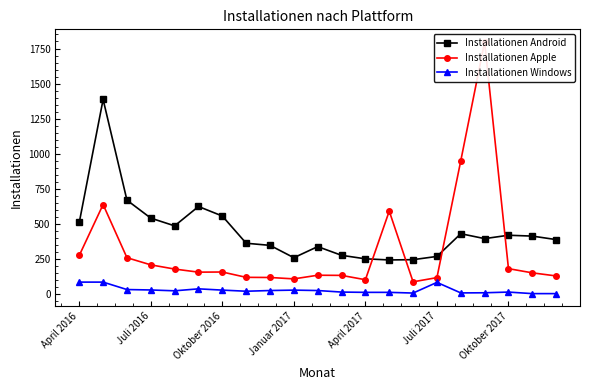

The value of Installationen Android at Januar 2017 is 259. True or false?

True